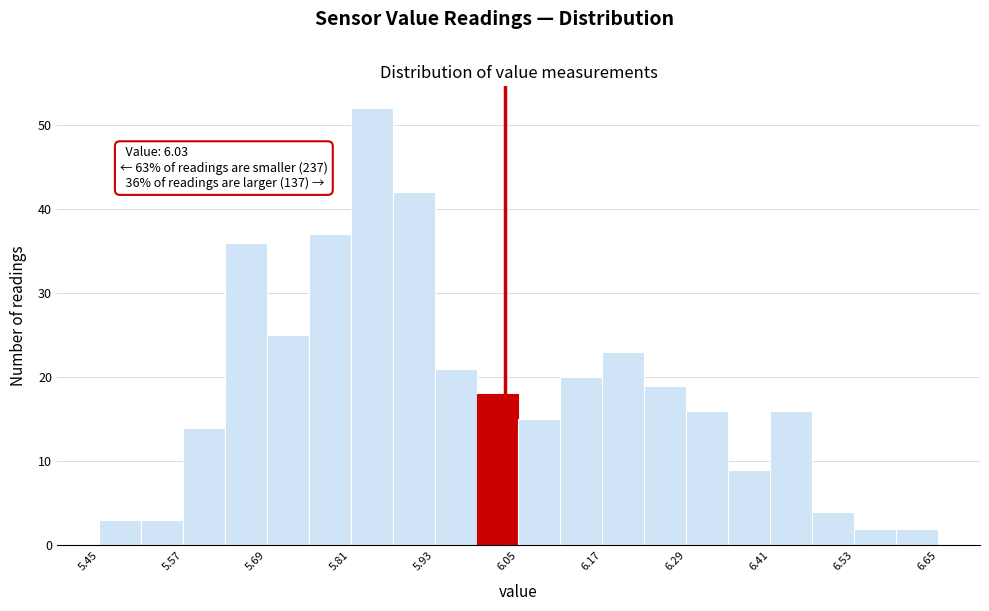

Read against the x-axis, roughly where is the centre of the tallest bar?

5.84